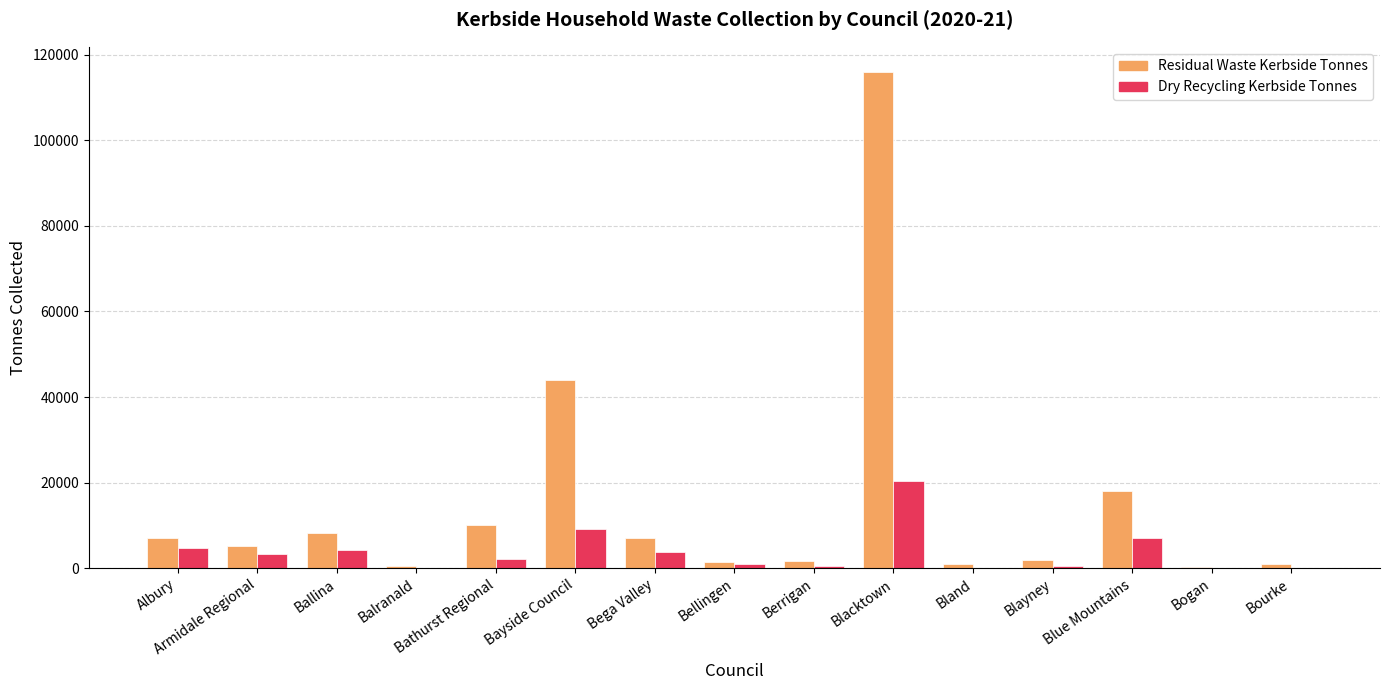

Are the bars horizontal?

No